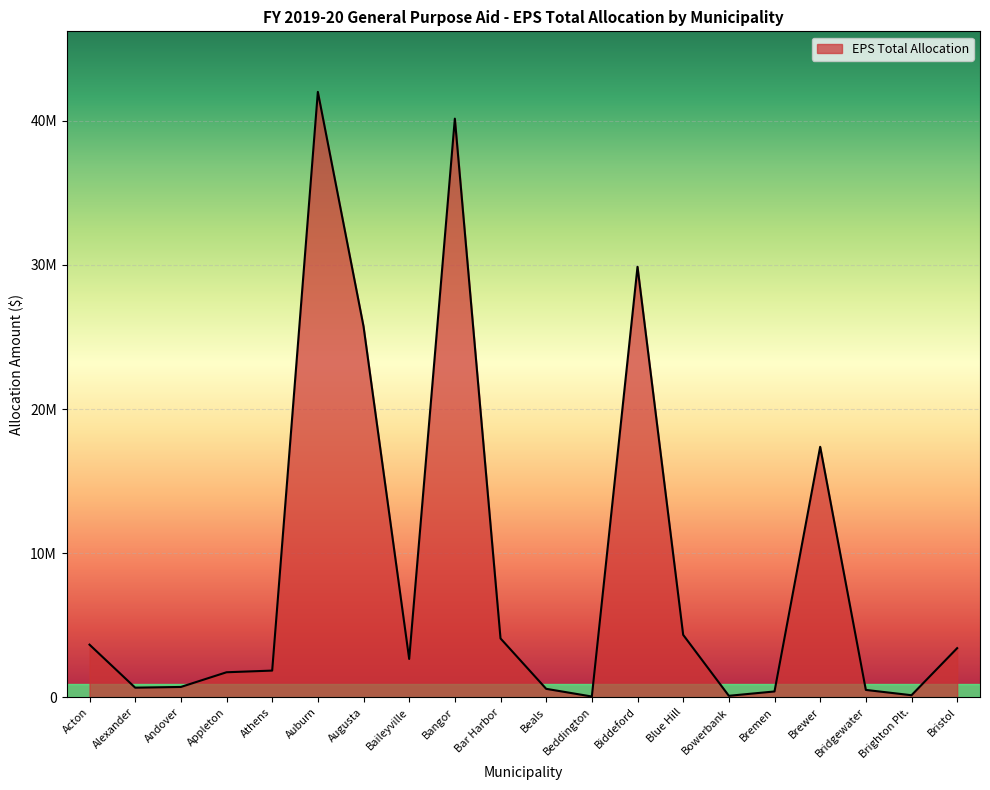

Where does the data first go above 2662290?

Acton